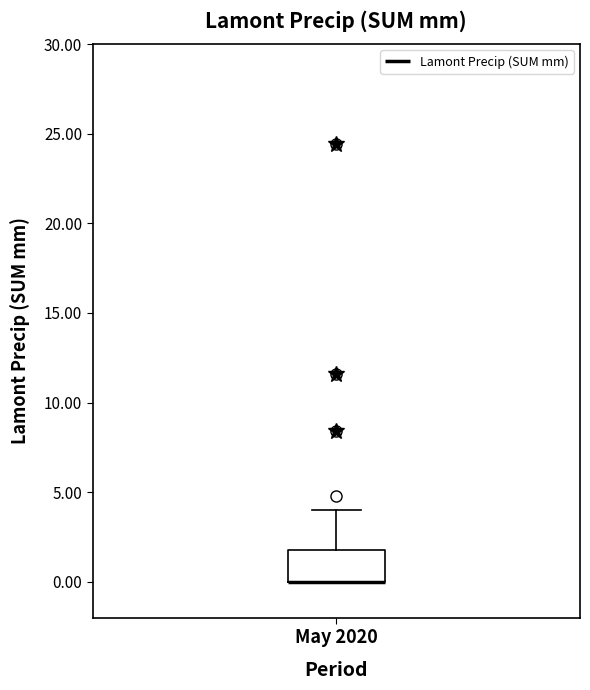

Transcribe this box plot: give where the median line is, the range the box spans, and where the two whiskers end, as read against the y-axis. The values are not printed on the chart, so give them approximately, as read against the axis.

median 0 (drawn on the box's lower edge), box 0 to 2, whiskers 0 to 4